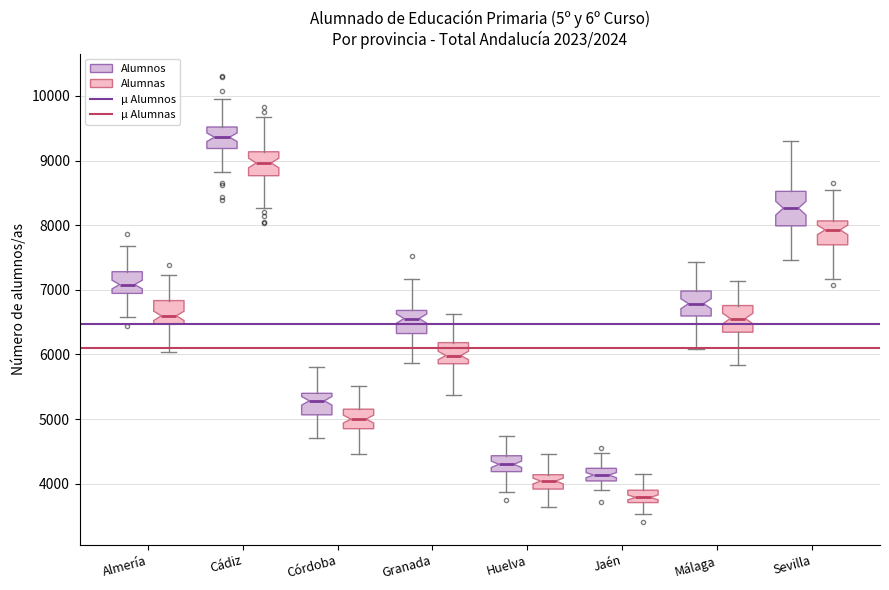

Which box's median line is the lowest?

Jaén (Alumnas)